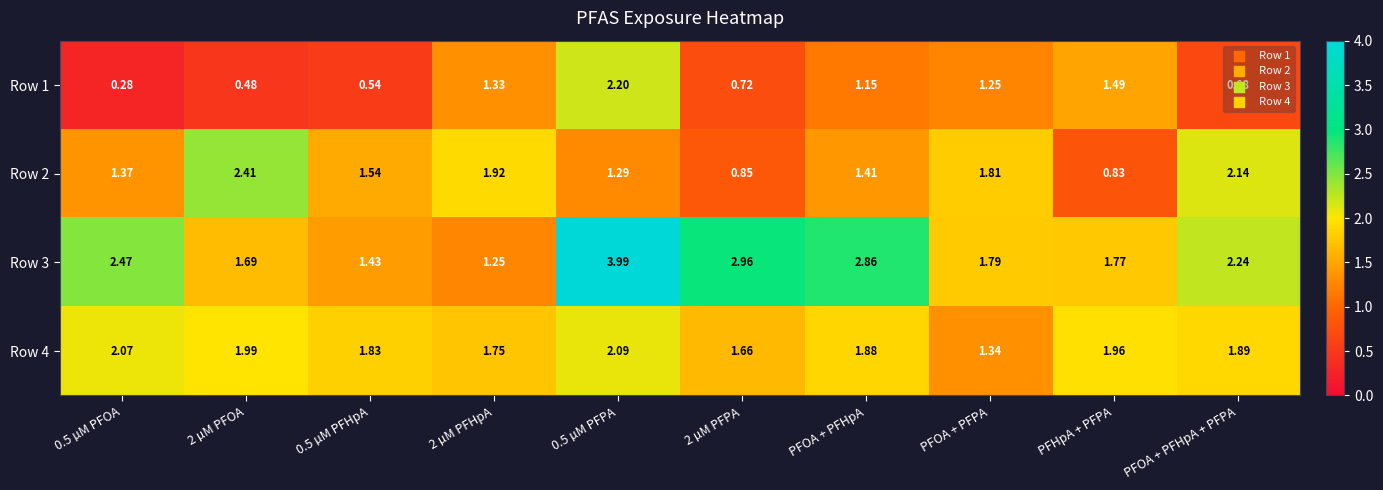

How many data points does each series have?

10